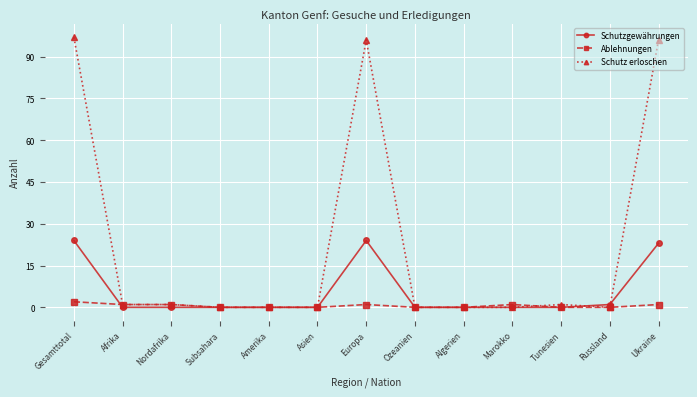

List the series in order of their peak value, highest first.

Schutz erloschen, Schutzgewährungen, Ablehnungen